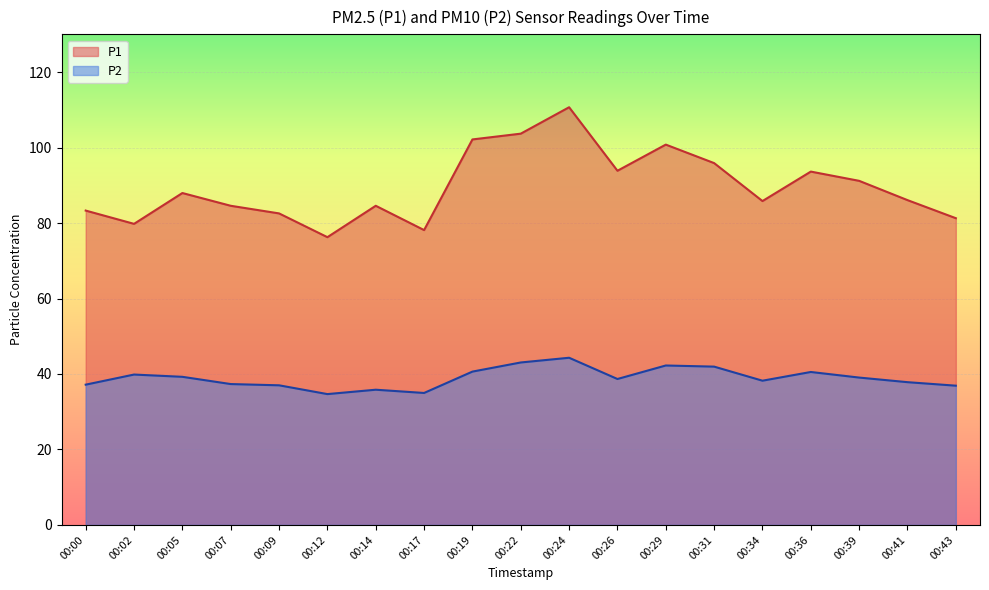

At which category is the sum across all series the highest?

00:24